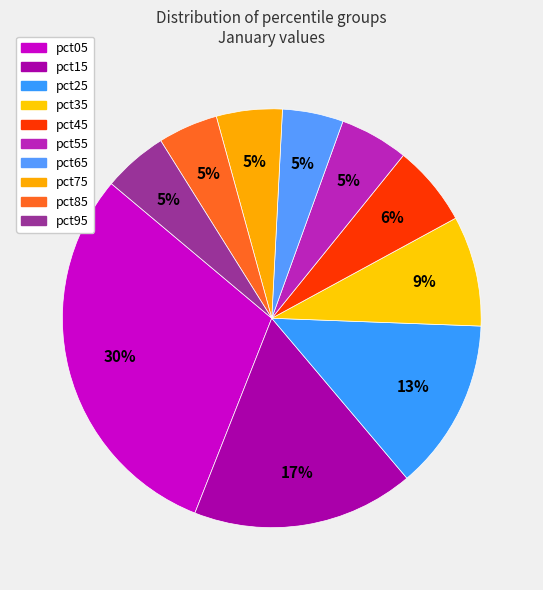

What is the change in value from pct25 to pct75?

-0.8